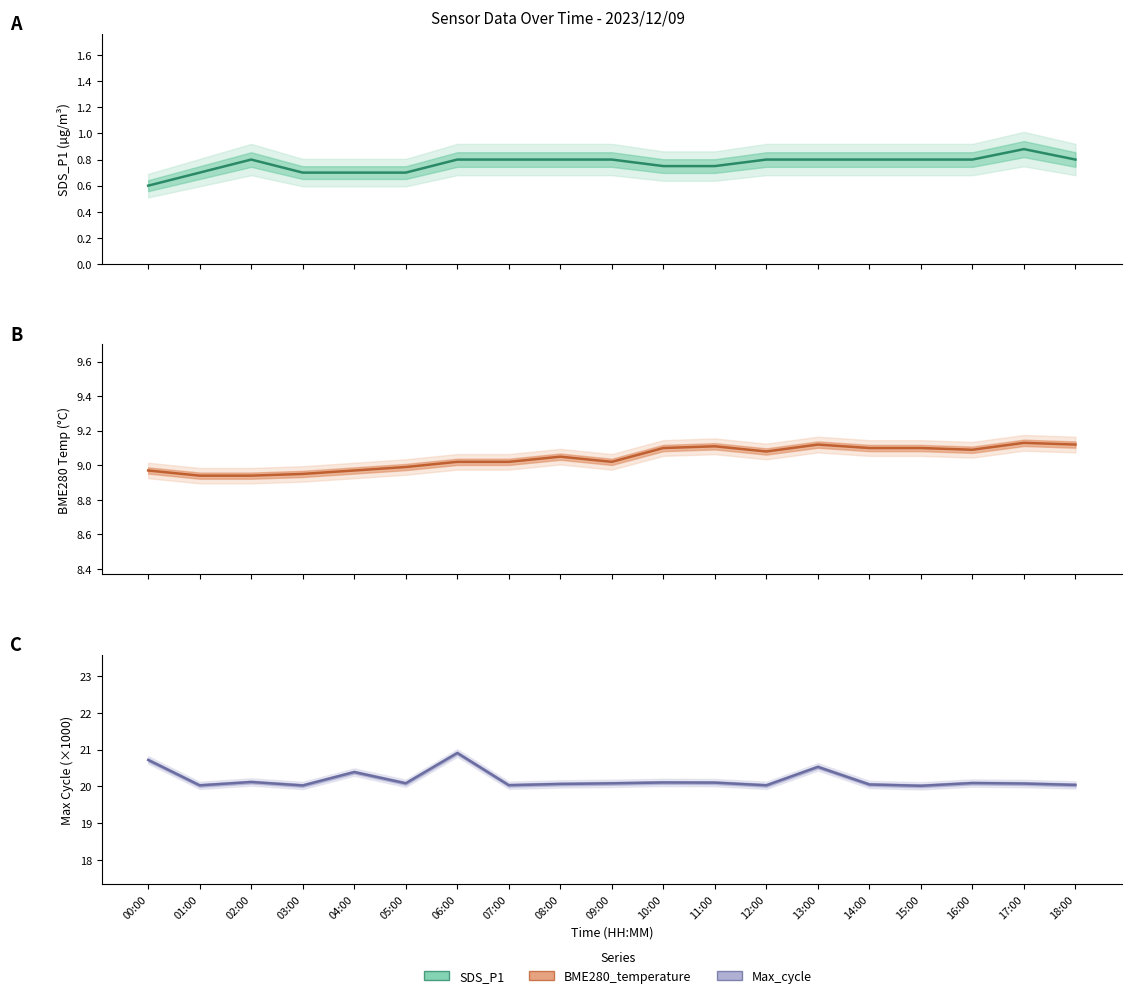

What are all the series names shown in the legend?

SDS_P1, BME280_temperature, Max_cycle